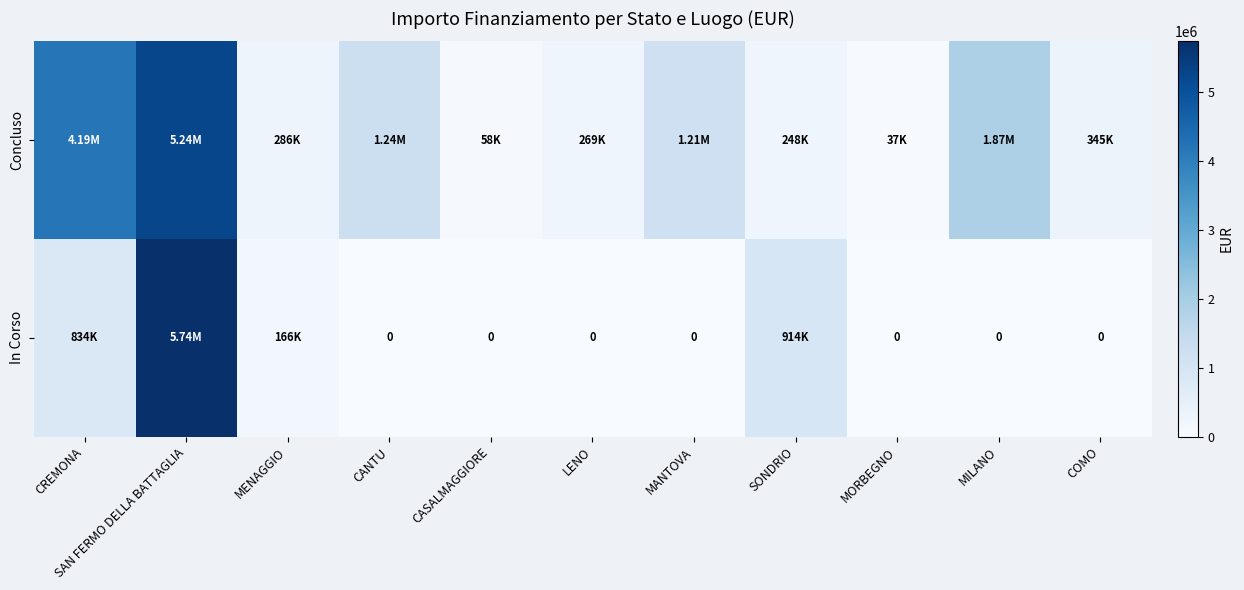

Between MILANO and LENO, which is larger?

MILANO